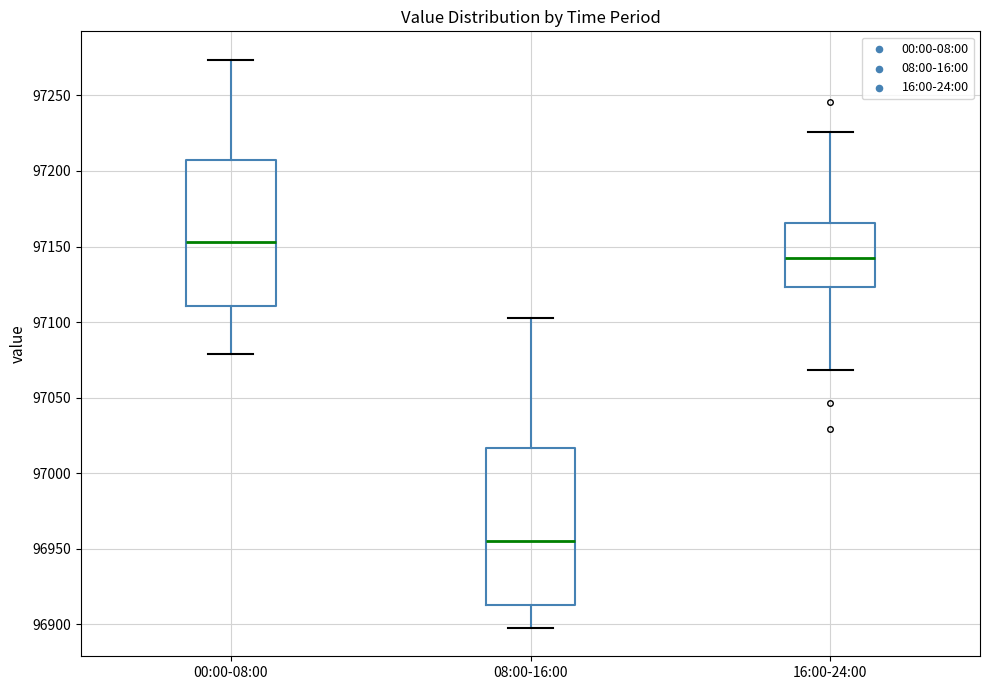

Which box is the tallest, from its lower edge to its upper edge?

08:00-16:00